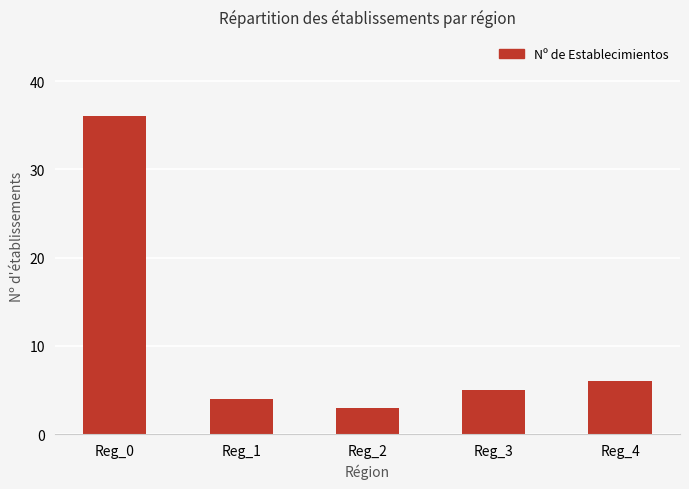

Which category has the lowest value across all series?

Reg_2